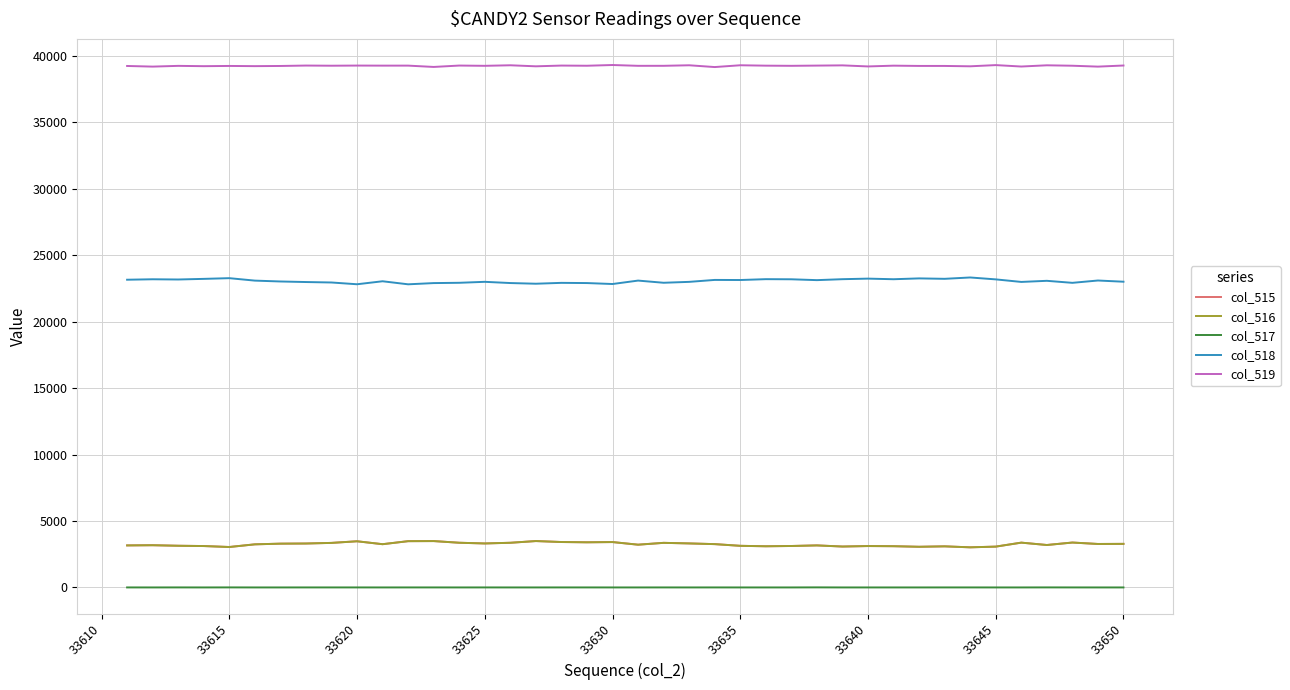

What is the highest value of the col_519 series?

39298